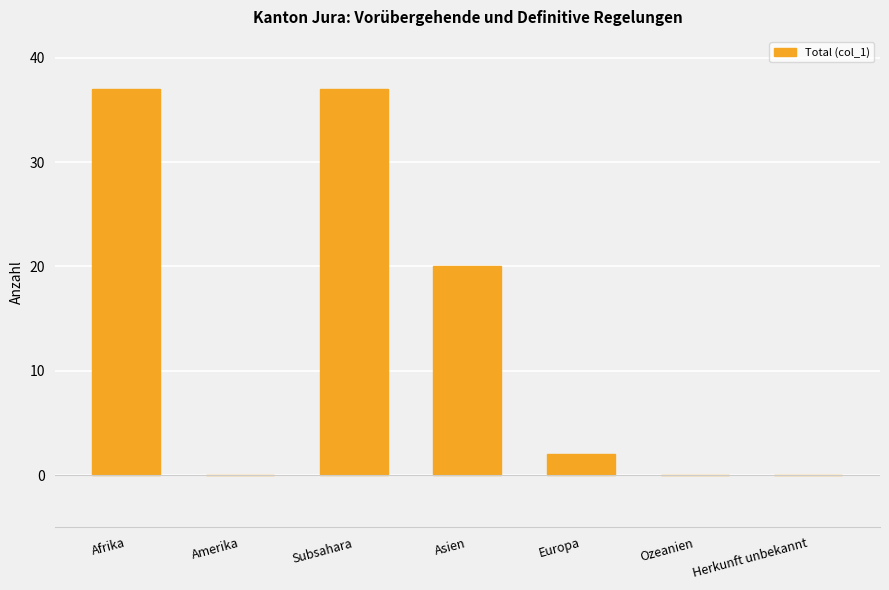

The chart shows a value of 50 at Subsahara. True or false?

False